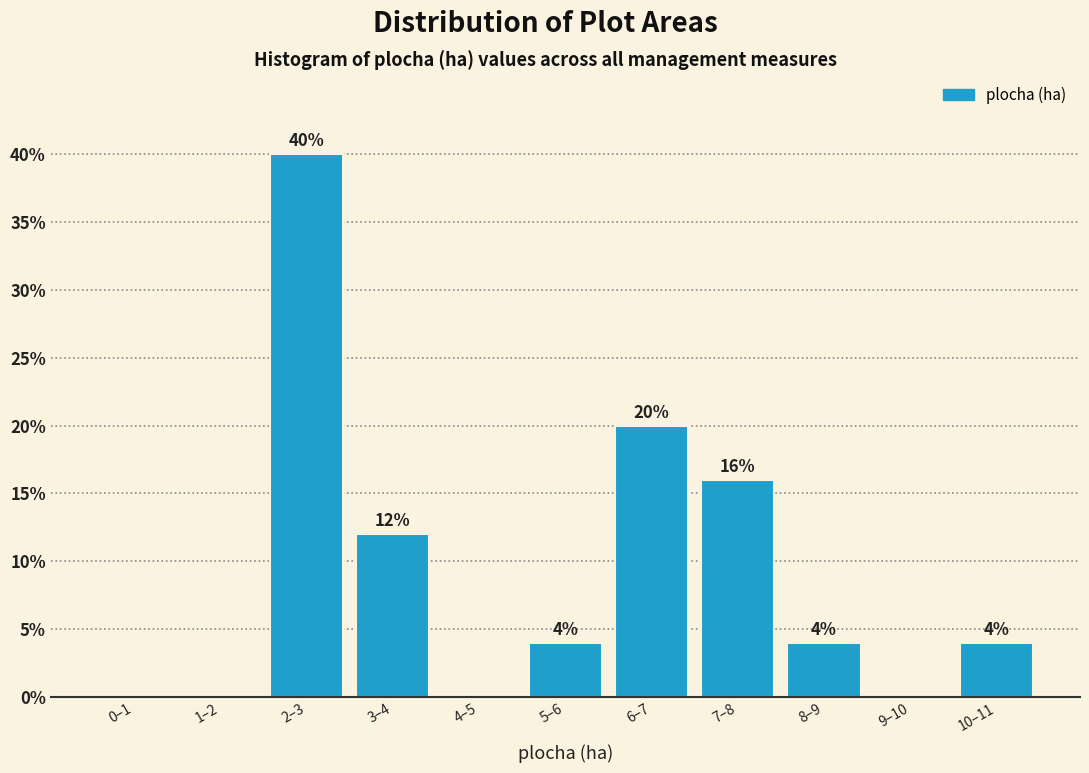

Reading left to right, extract all data points from this chart.

0–1=0	1–2=0	2–3=40	3–4=12	4–5=0	5–6=4	6–7=20	7–8=16	8–9=4	9–10=0	10–11=4